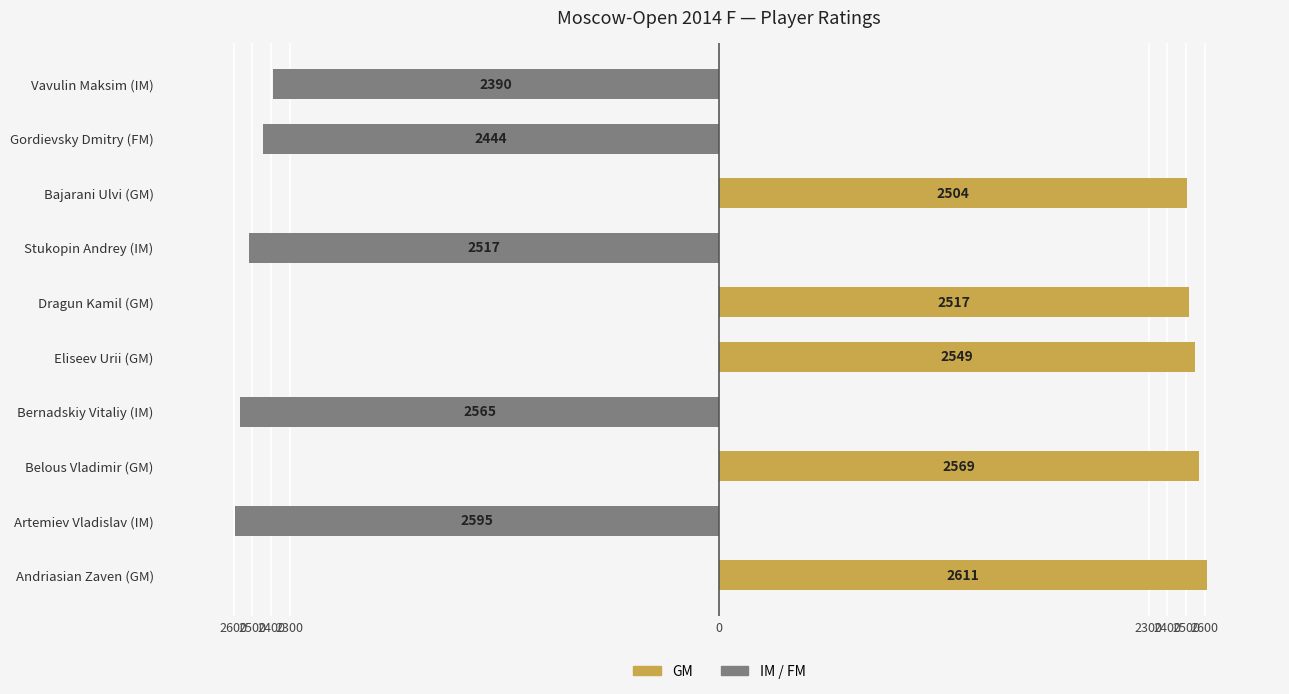

Does the chart contain any negative values?

Yes